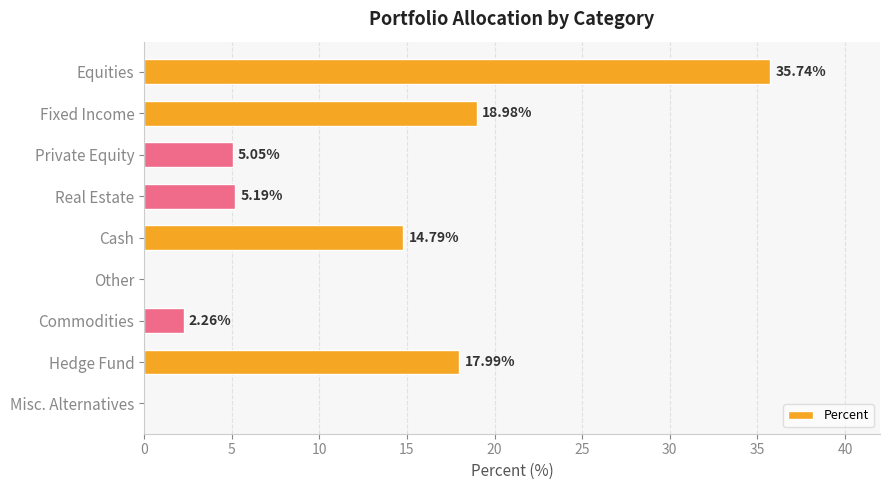

How many values are above zero?

7